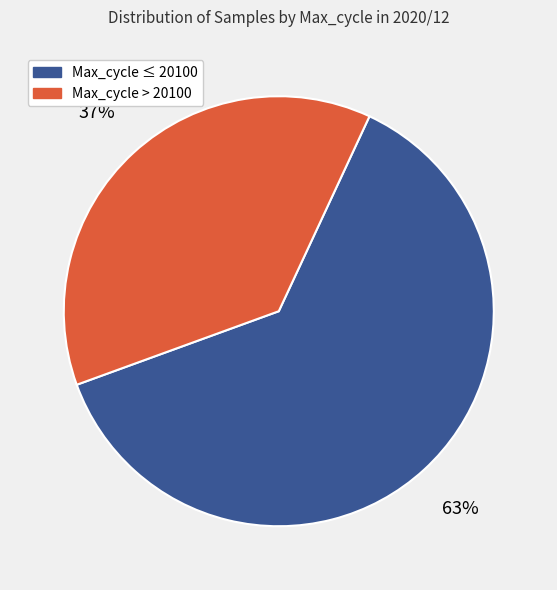

The Max_cycle ≤ 20100 slice represents 49% of the pie. True or false?

False